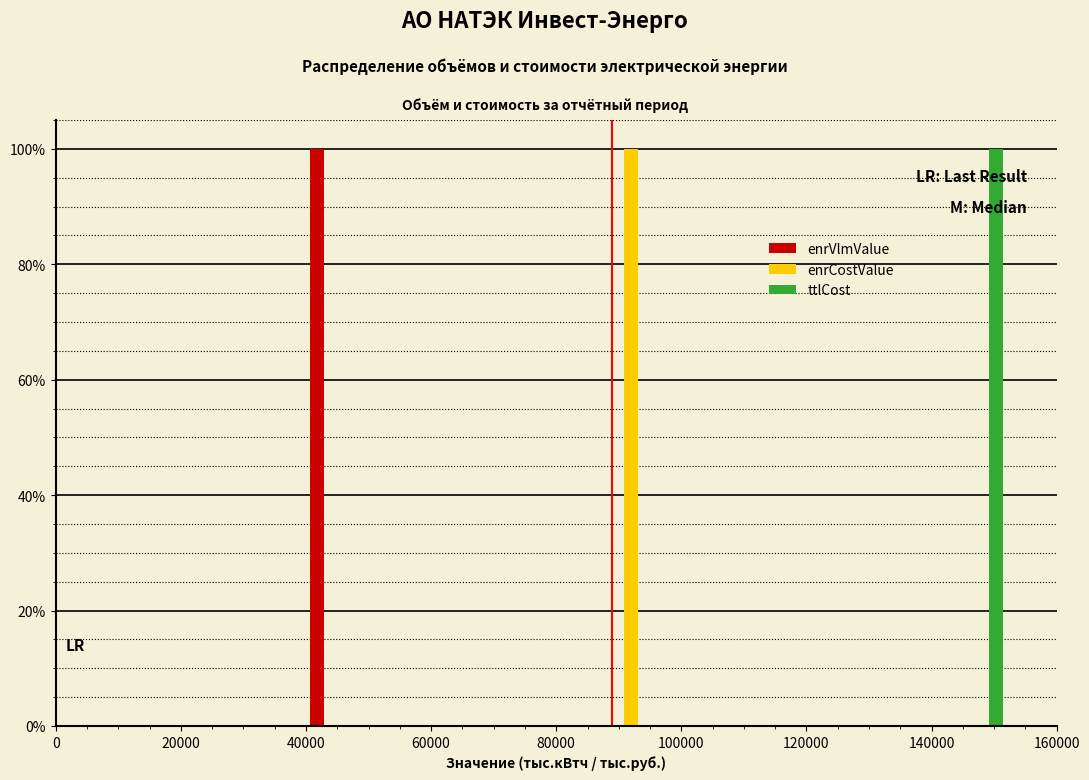

Reading left to right, list every range on the x-axis with the height of the bar of each series over it. The values are not printed on the chart, so give them approximately, as read against the axis.

0 to 8000: enrVlmValue=0	enrCostValue=0	ttlCost=0
8000 to 16000: enrVlmValue=0	enrCostValue=0	ttlCost=0
16000 to 24000: enrVlmValue=0	enrCostValue=0	ttlCost=0
24000 to 32000: enrVlmValue=0	enrCostValue=0	ttlCost=0
32000 to 40000: enrVlmValue=0	enrCostValue=0	ttlCost=0
40000 to 48000: enrVlmValue=100	enrCostValue=0	ttlCost=0
48000 to 56000: enrVlmValue=0	enrCostValue=0	ttlCost=0
56000 to 64000: enrVlmValue=0	enrCostValue=0	ttlCost=0
64000 to 72000: enrVlmValue=0	enrCostValue=0	ttlCost=0
72000 to 80000: enrVlmValue=0	enrCostValue=0	ttlCost=0
80000 to 88000: enrVlmValue=0	enrCostValue=0	ttlCost=0
88000 to 96000: enrVlmValue=0	enrCostValue=100	ttlCost=0
96000 to 104000: enrVlmValue=0	enrCostValue=0	ttlCost=0
104000 to 112000: enrVlmValue=0	enrCostValue=0	ttlCost=0
112000 to 120000: enrVlmValue=0	enrCostValue=0	ttlCost=0
120000 to 128000: enrVlmValue=0	enrCostValue=0	ttlCost=0
128000 to 136000: enrVlmValue=0	enrCostValue=0	ttlCost=0
136000 to 144000: enrVlmValue=0	enrCostValue=0	ttlCost=0
144000 to 152000: enrVlmValue=0	enrCostValue=0	ttlCost=100
152000 to 160000: enrVlmValue=0	enrCostValue=0	ttlCost=0